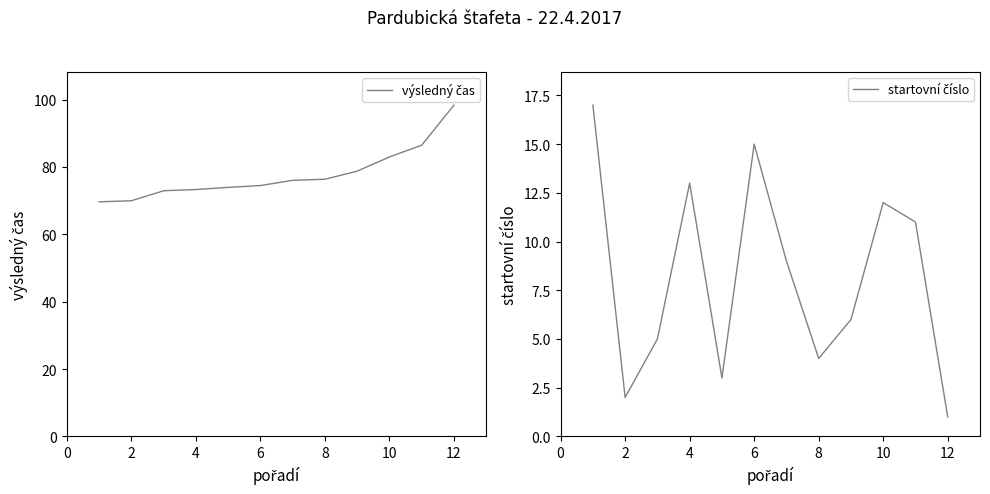

Read the startovní číslo value at 2.

2.0